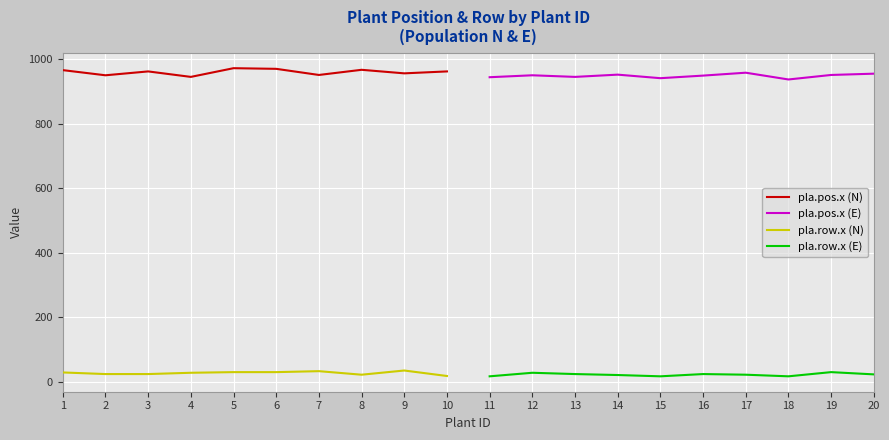

What is the maximum value for pla.pos.x (E)?

959